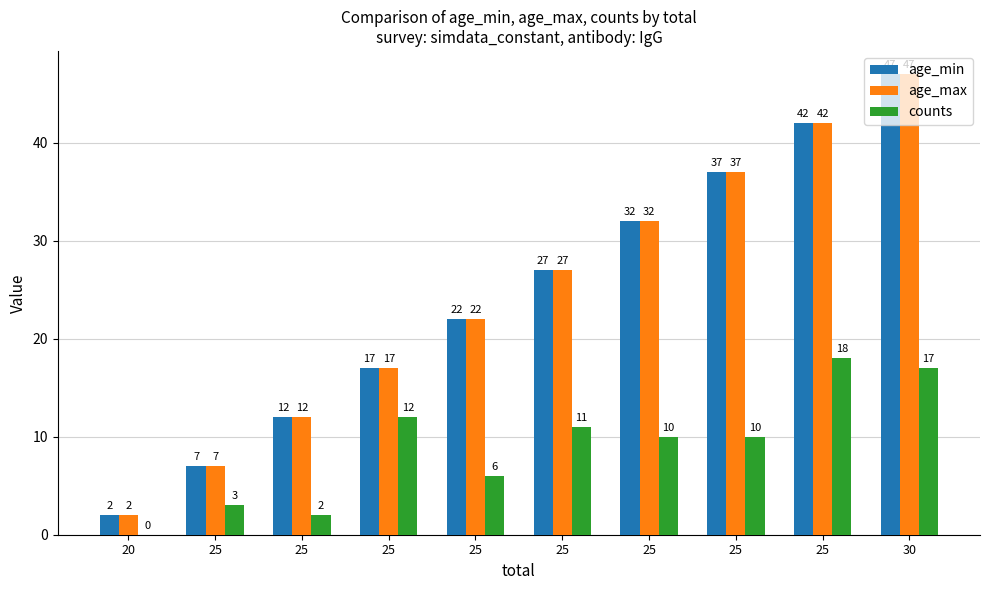

Count the number of data series in this chart.

3